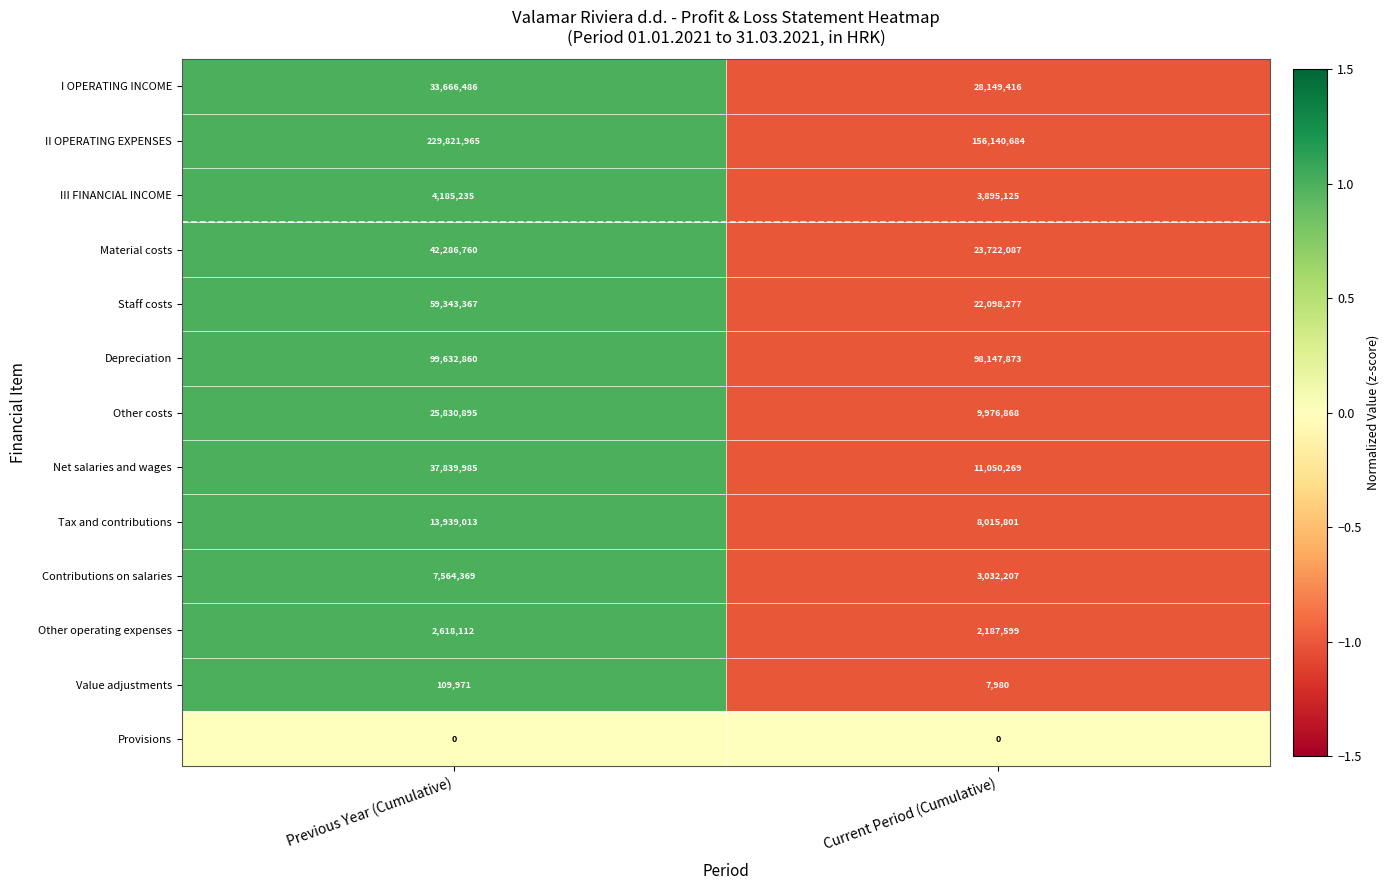

Which category has the highest value in the Other costs series?

Previous Year (Cumulative)